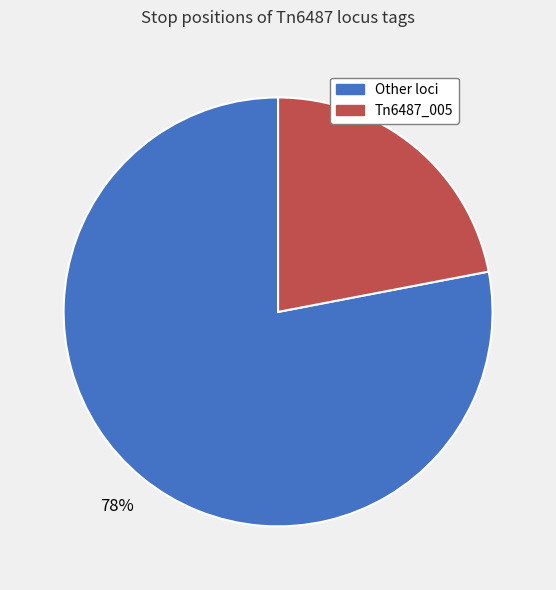

Does any single category account for the majority?

Yes